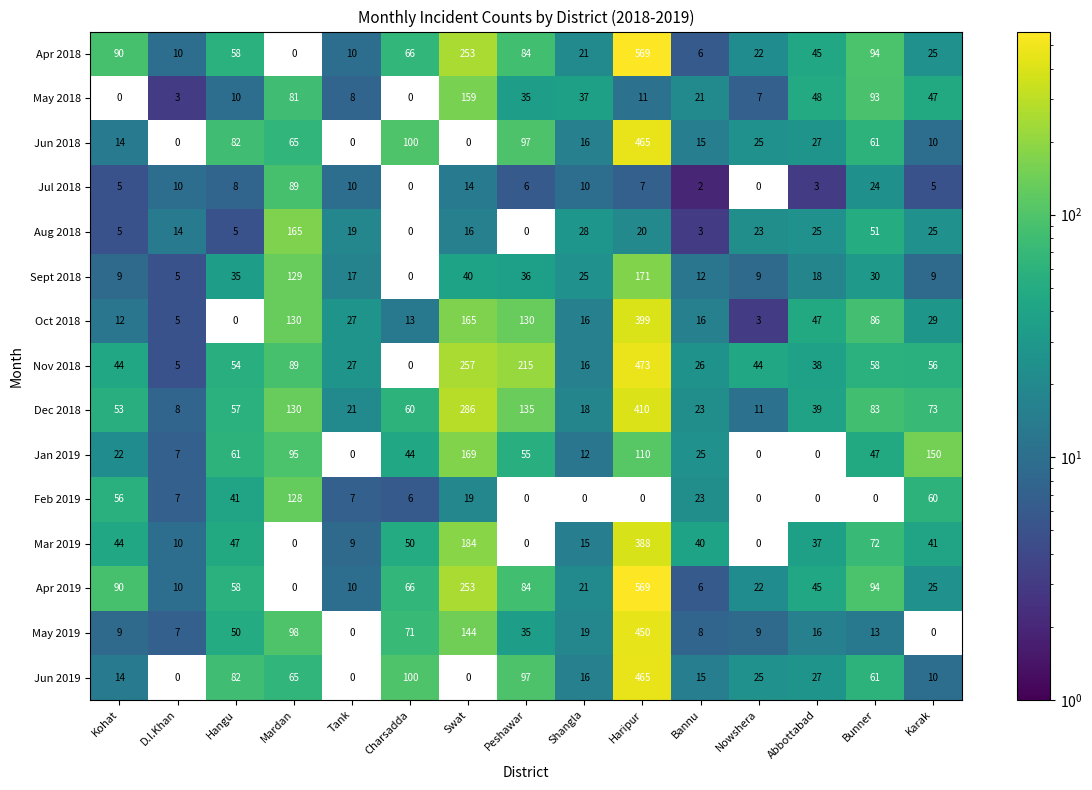

At which category is the sum across all series the highest?

Bannu